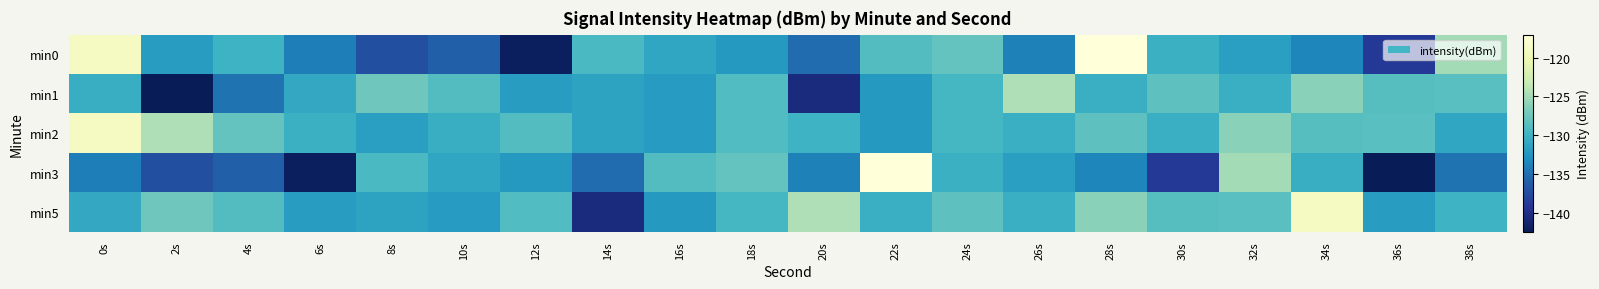

Rank the series by their maximum value, from highest to lowest.

min0, min3, min2, min5, min1